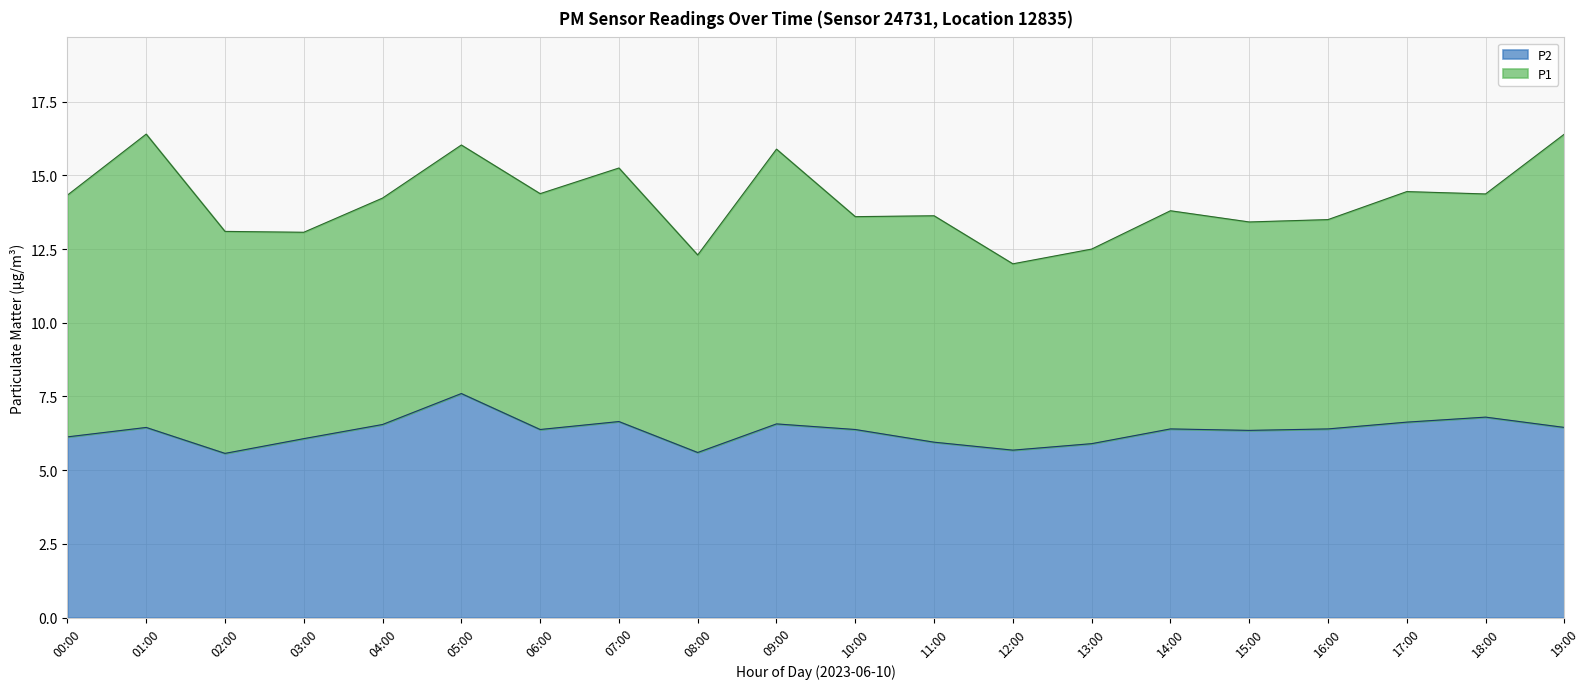

What is the sum of all values?

126.5